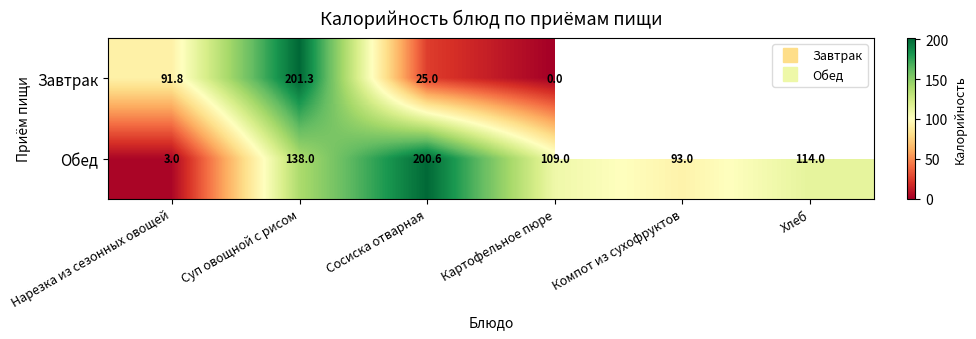

Which series changed the most between Компот из сухофруктов and Хлеб?

Обед